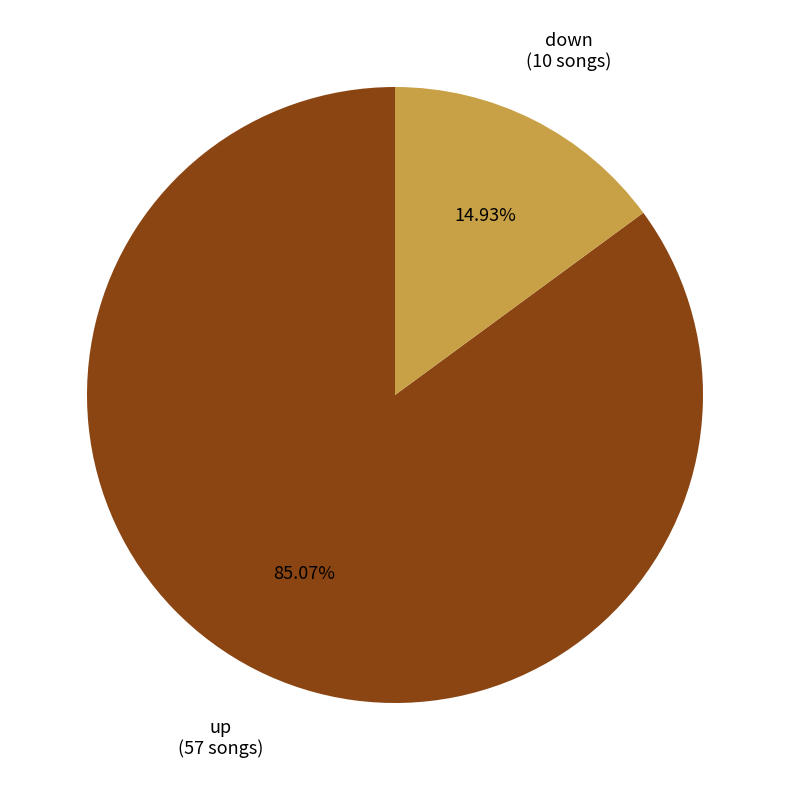

Rank the categories by value from highest to lowest.

up, down